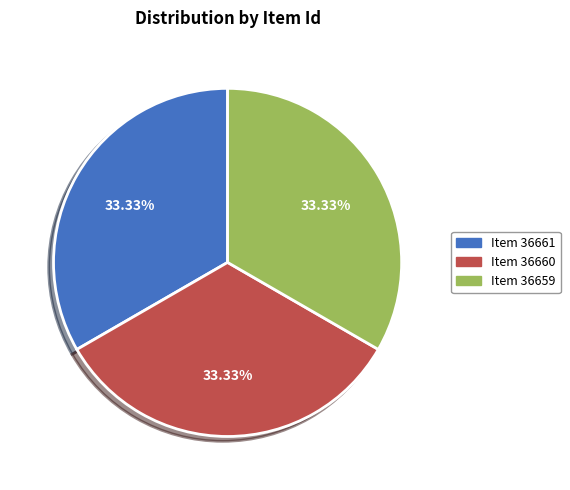

Approximately how many times larger is the value at Item 36660 compared to Item 36659?

1.0